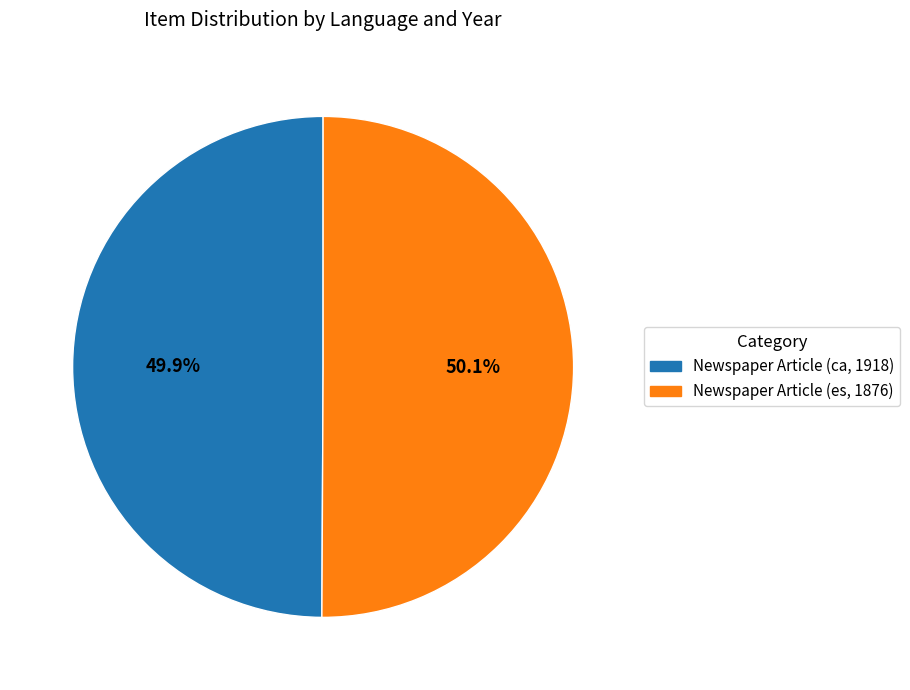

To the nearest percent, what is the average slice percentage?

50%